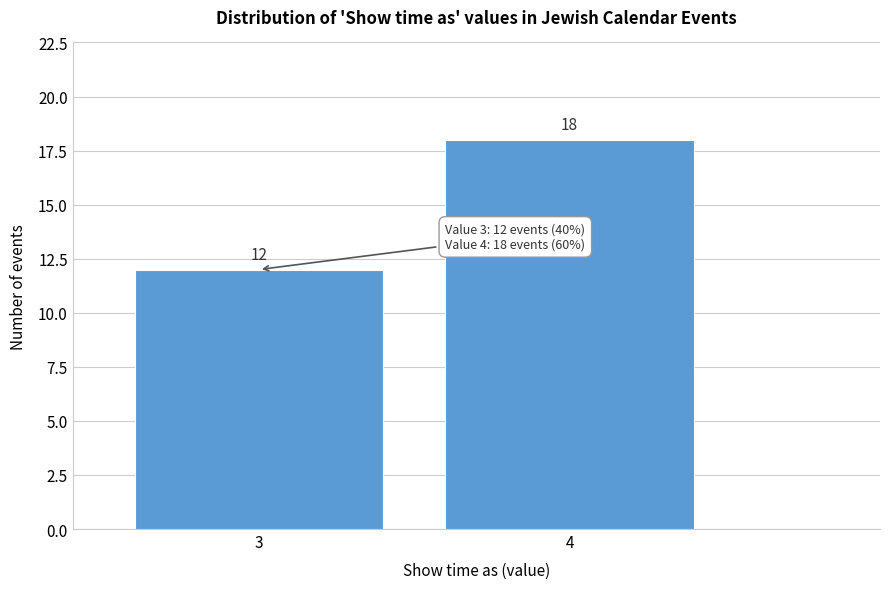

Reading right to left, extract all data points from this chart.

18	12